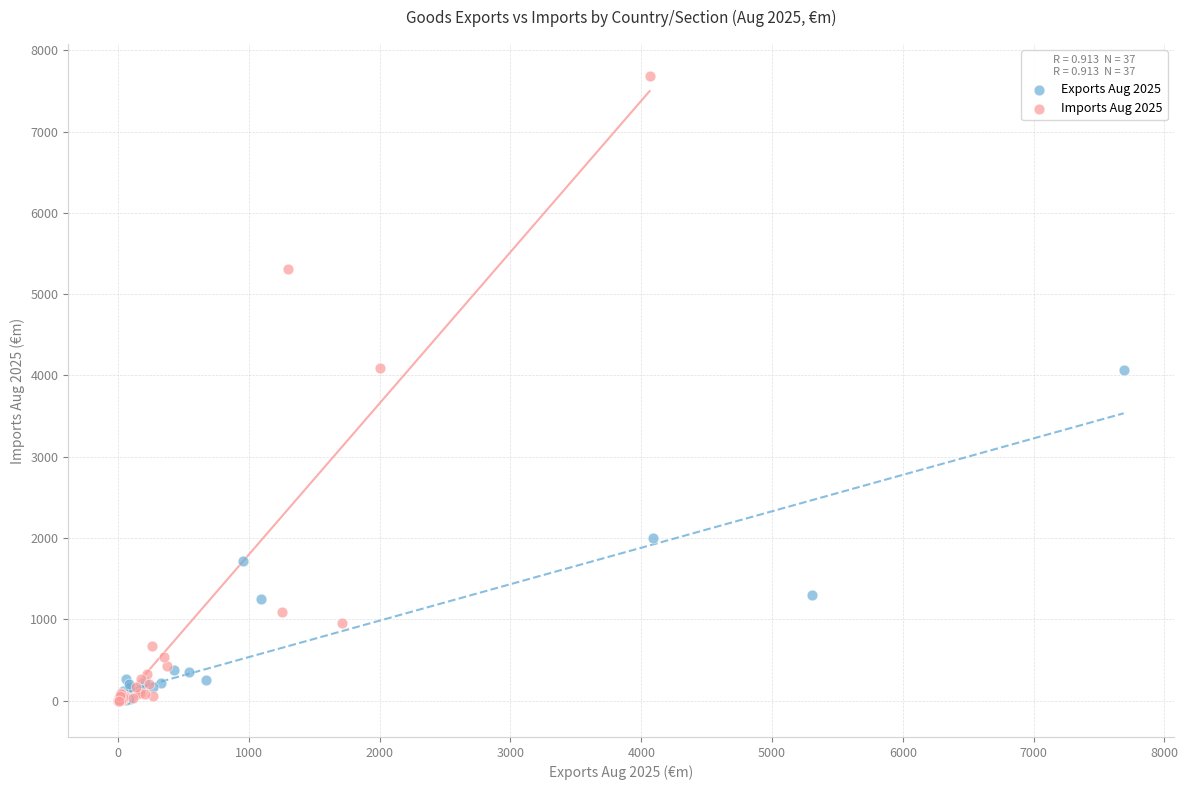

Which series has the widest spread of Y values?

Imports Aug 2025